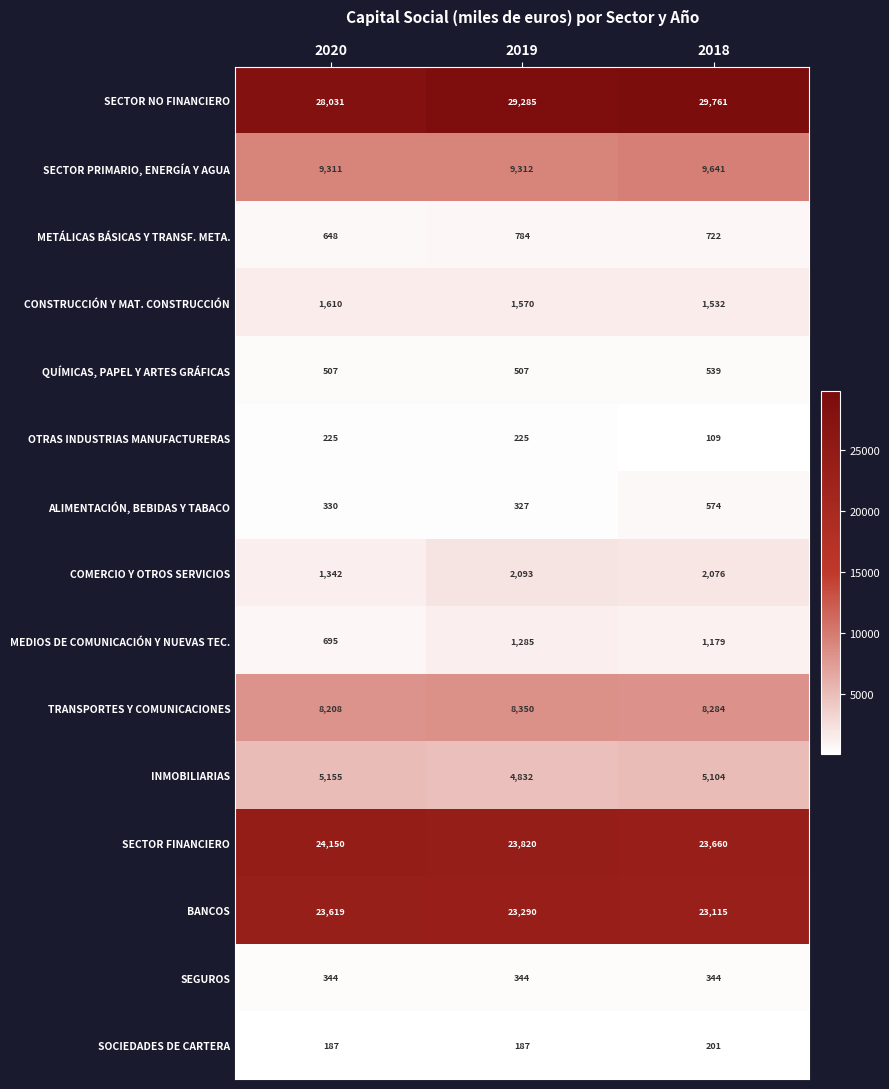

At which label does BANCOS reach its minimum?

2018